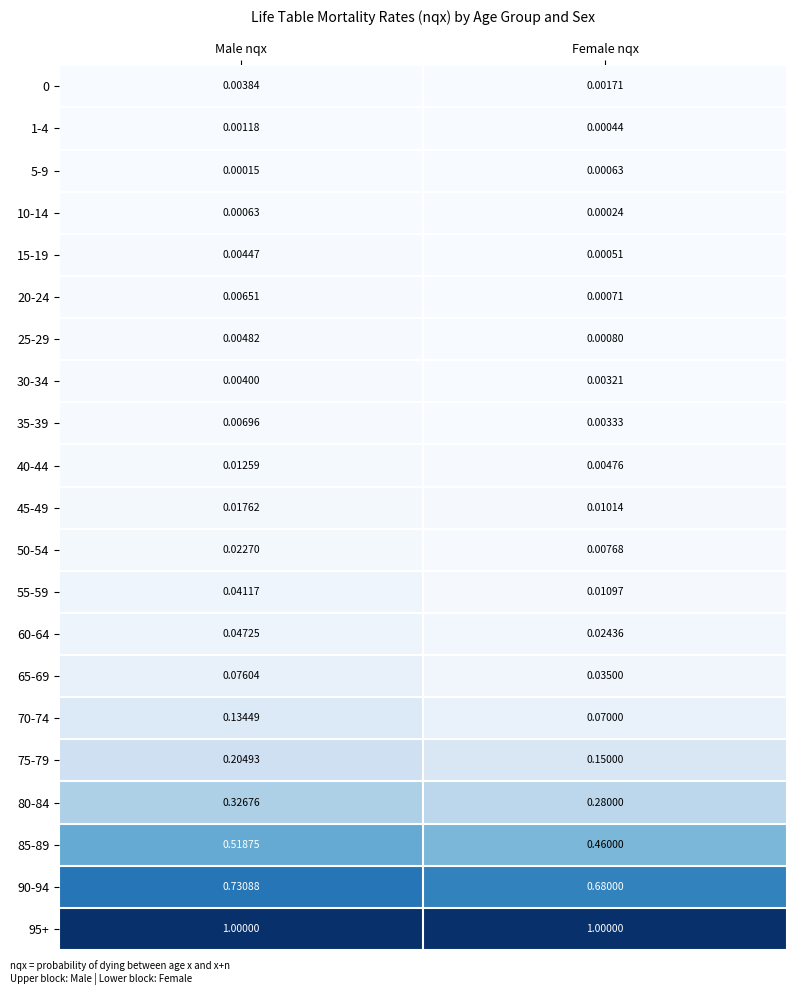

At which category is the sum across all series the highest?

Male nqx